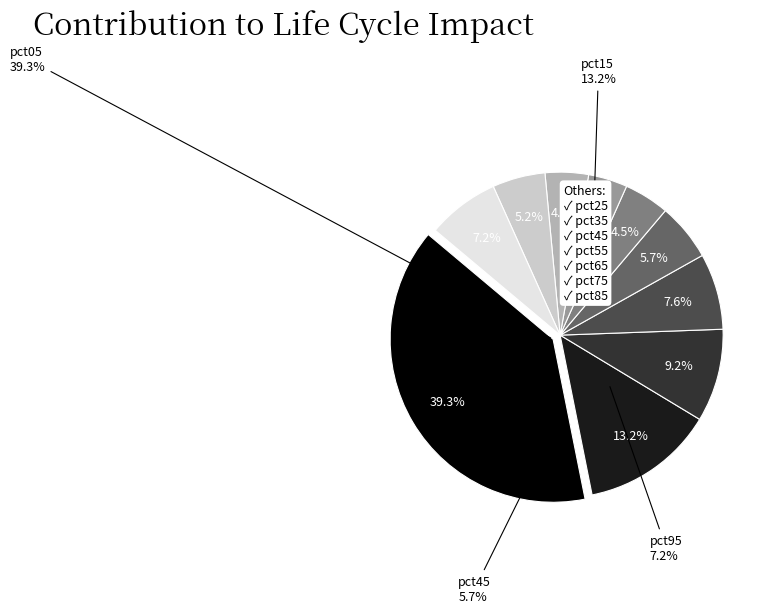

How many segments does this pie chart have?

10